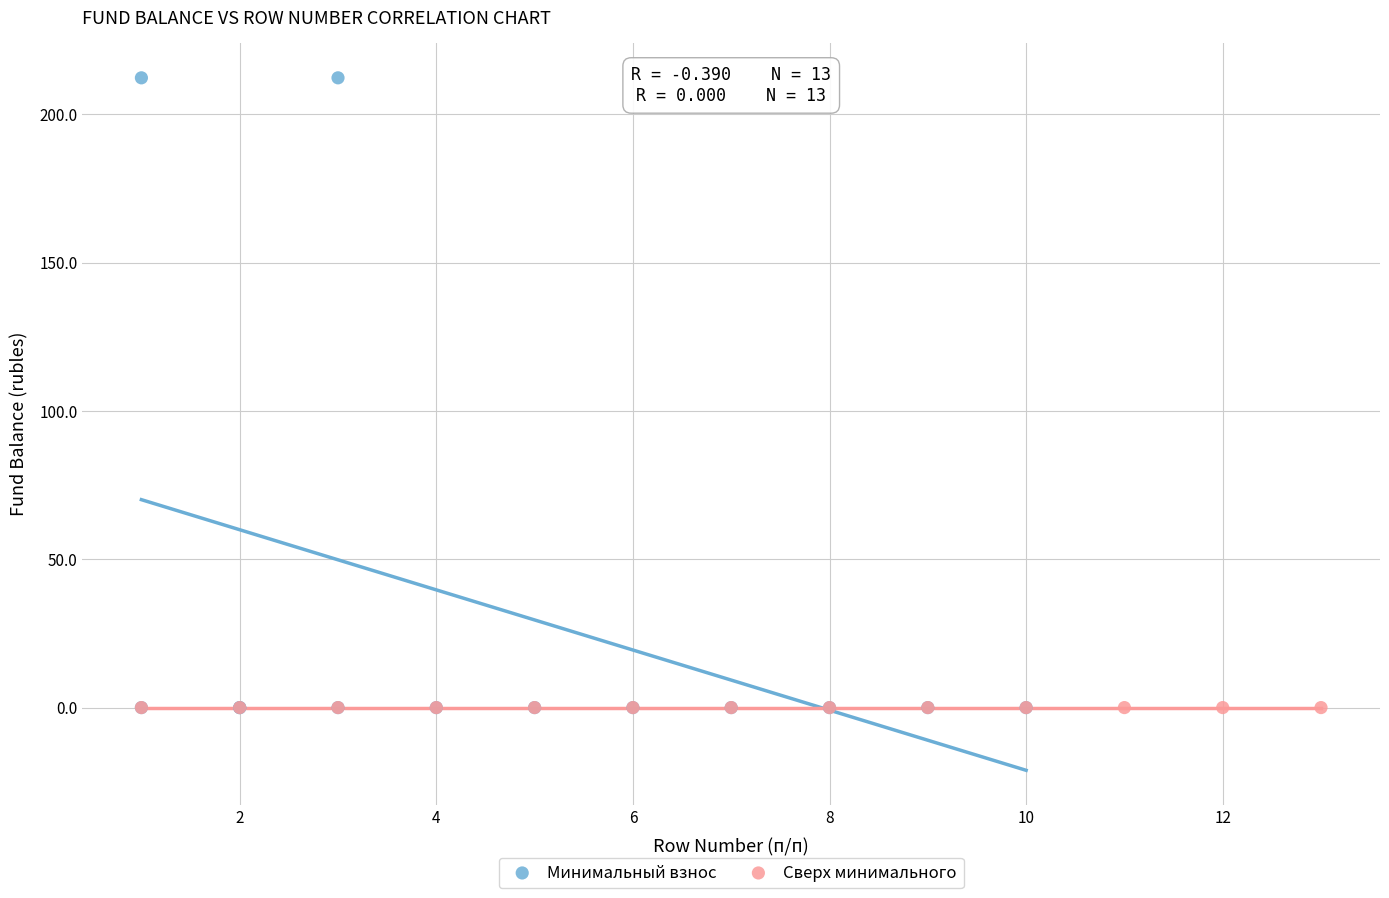

What are all the series names shown in the legend?

Минимальный взнос, Сверх минимального